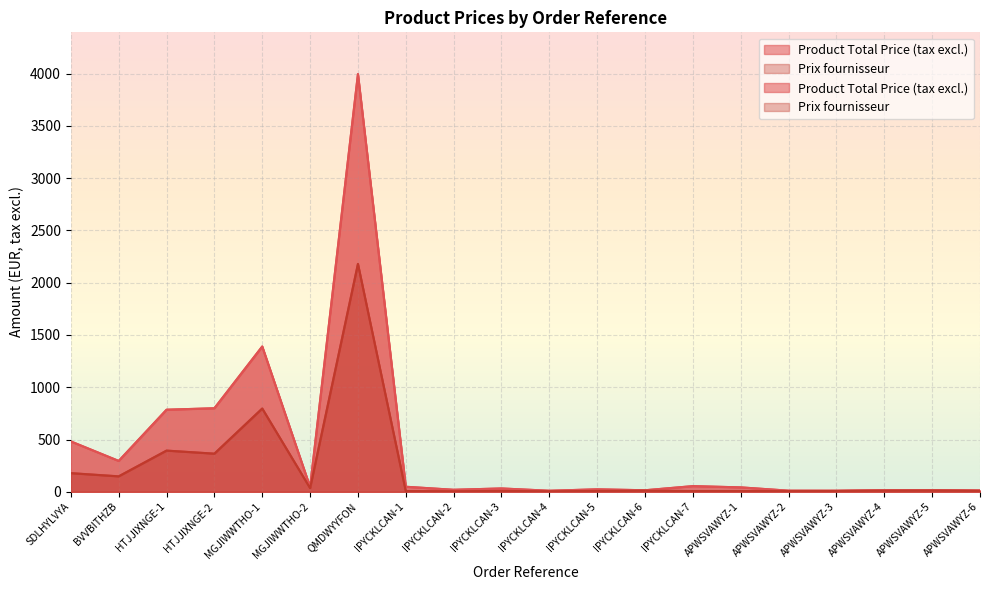

At IPYCKLCAN-2, list the series in order from largest to smallest.

Product Total Price (tax excl.), Prix fournisseur